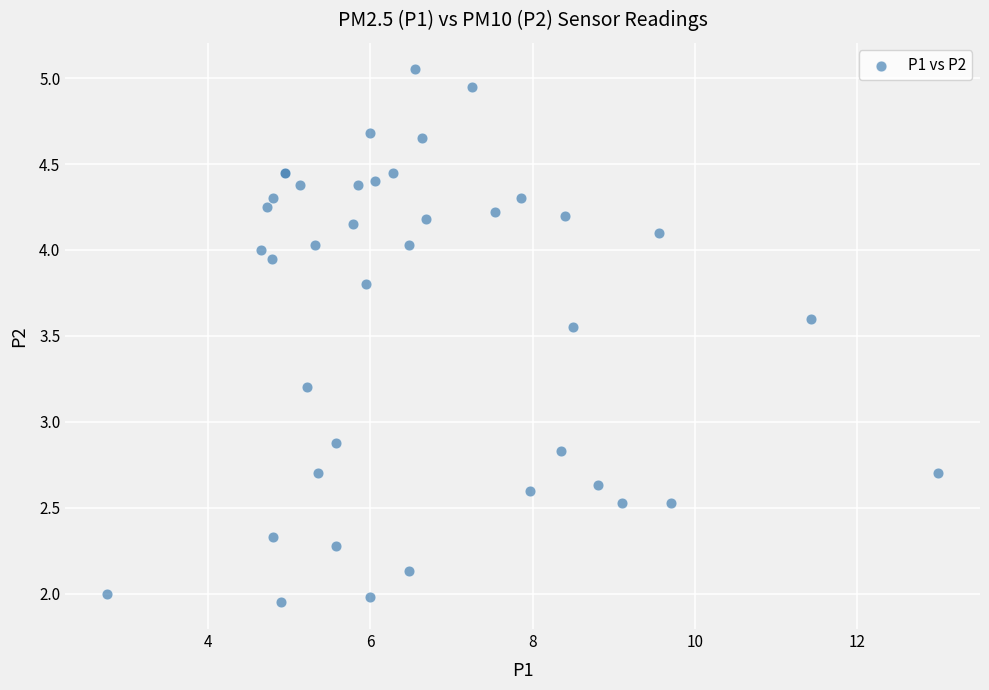

What Y value in the scatter plot is closest to 3?

2.9